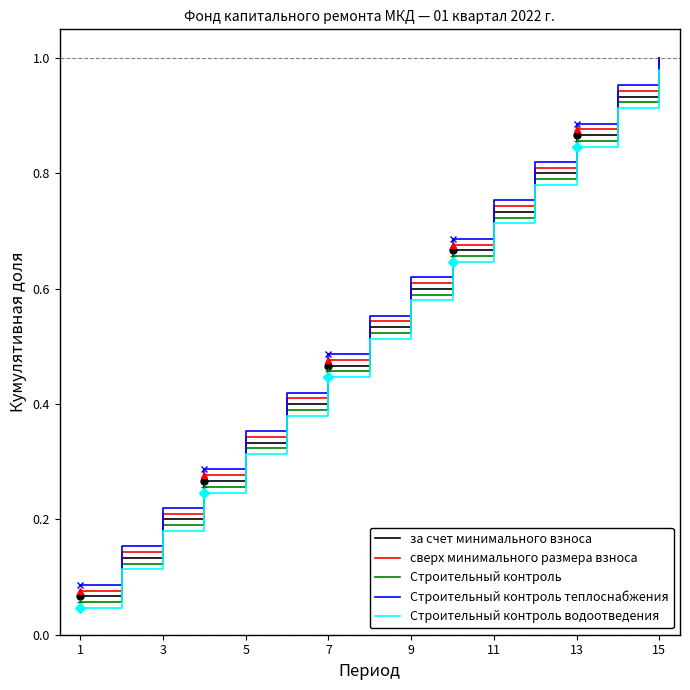

True or false: за счет минимального взноса has a value of 1.1 at 11.

False